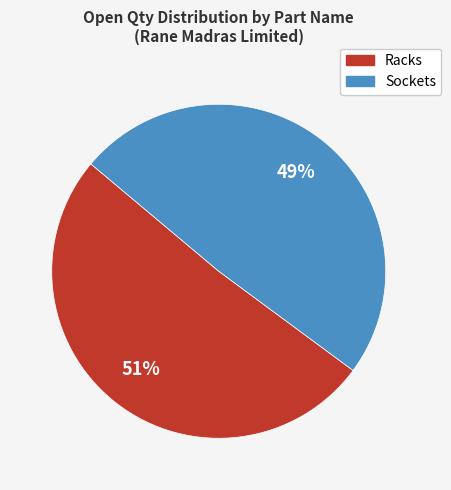

To the nearest percent, what is the difference between the largest and smallest slice percentages?

2%